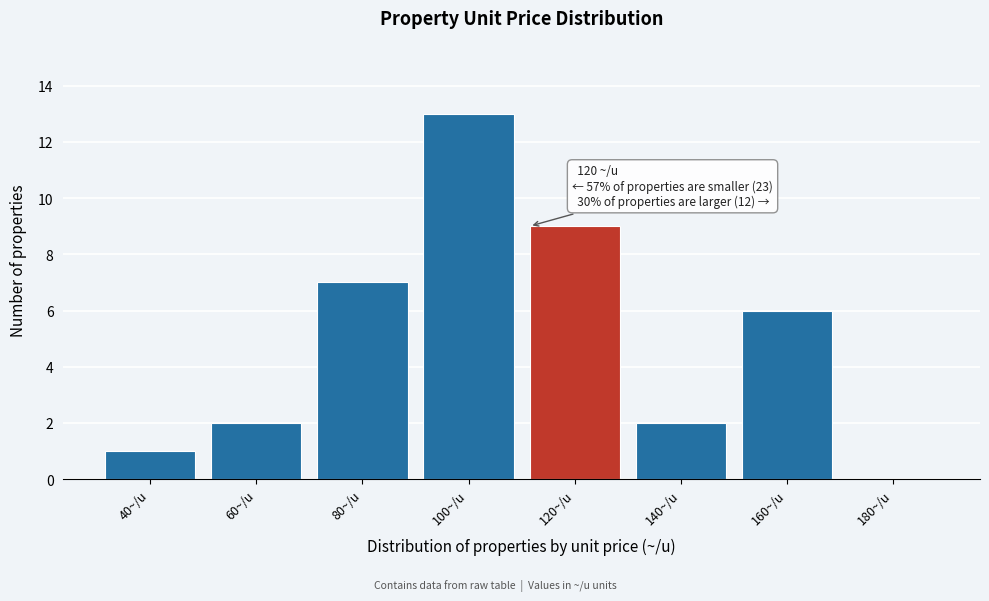

Reading left to right, transcribe all the data shown in this chart.

40~/u=1	60~/u=2	80~/u=7	100~/u=13	120~/u=9	140~/u=2	160~/u=6	180~/u=0